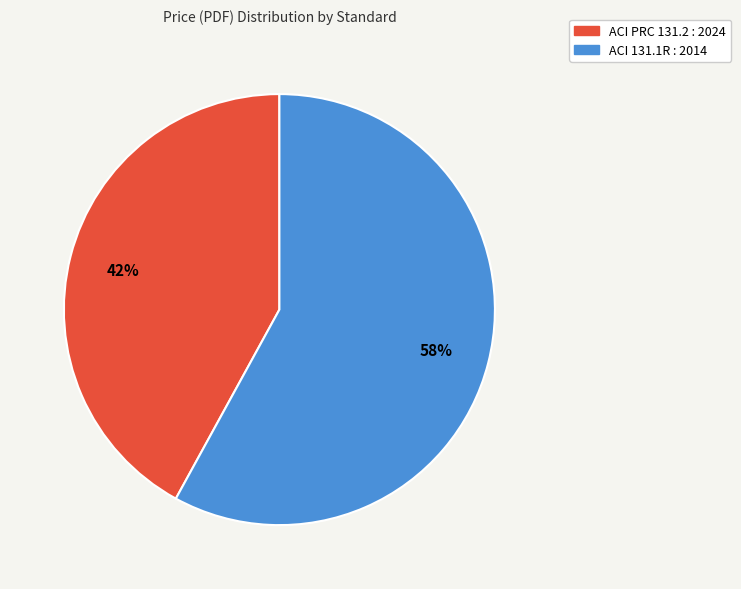

To the nearest percent, what portion does ACI 131.1R : 2014 represent?

58%